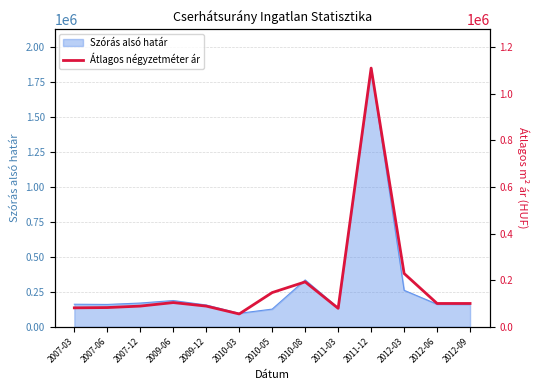

Rank the categories by value from lowest to highest.

2010-03, 2011-03, 2007-03, 2007-06, 2009-12, 2007-12, 2012-06, 2012-09, 2009-06, 2010-05, 2010-08, 2012-03, 2011-12